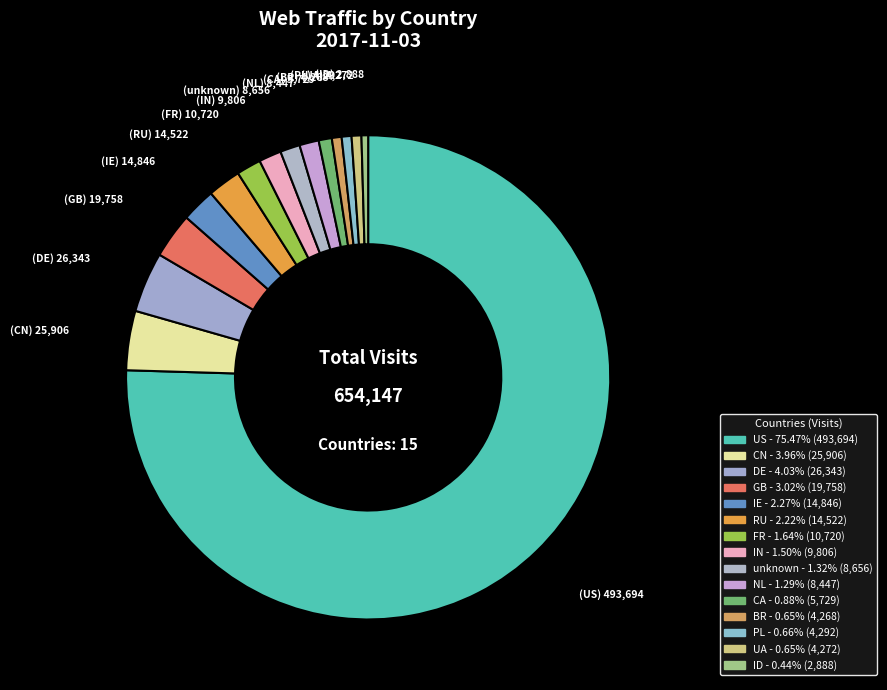

To the nearest percent, what is the combined percentage of DE and BR?

5%